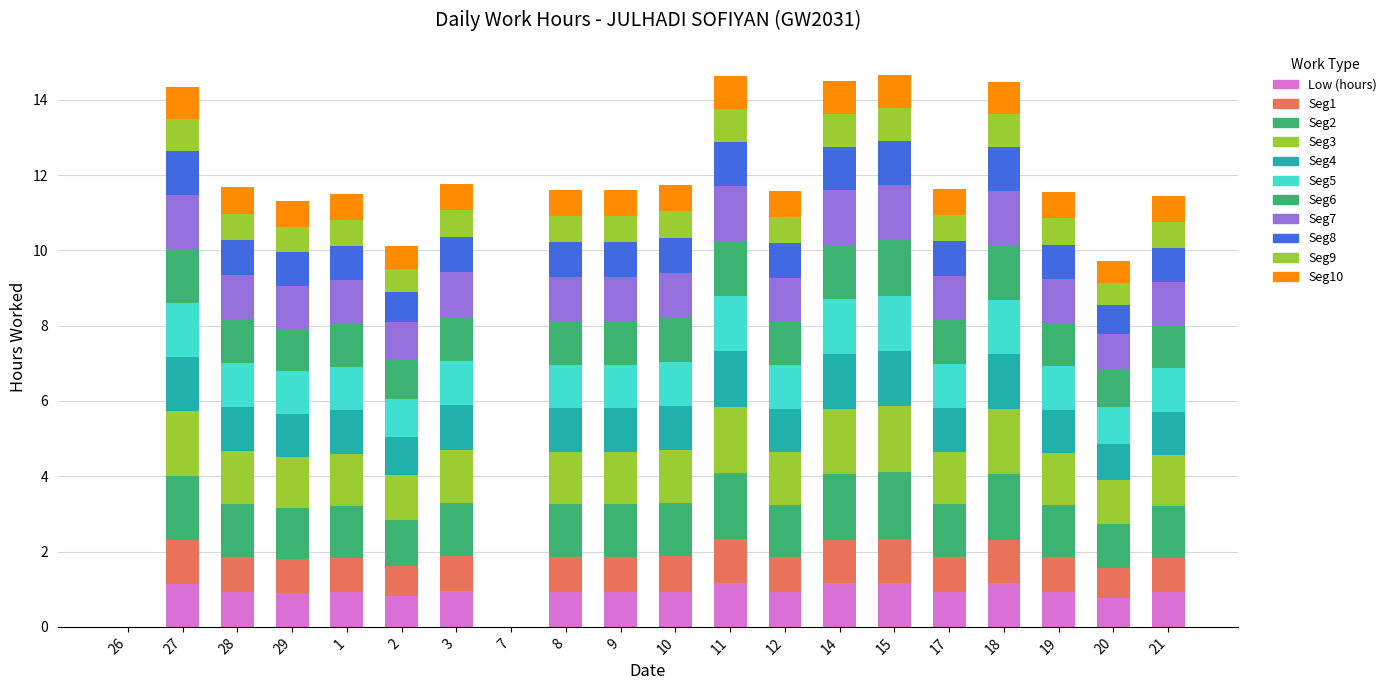

Are the bars grouped side by side (vs. stacked)?

No